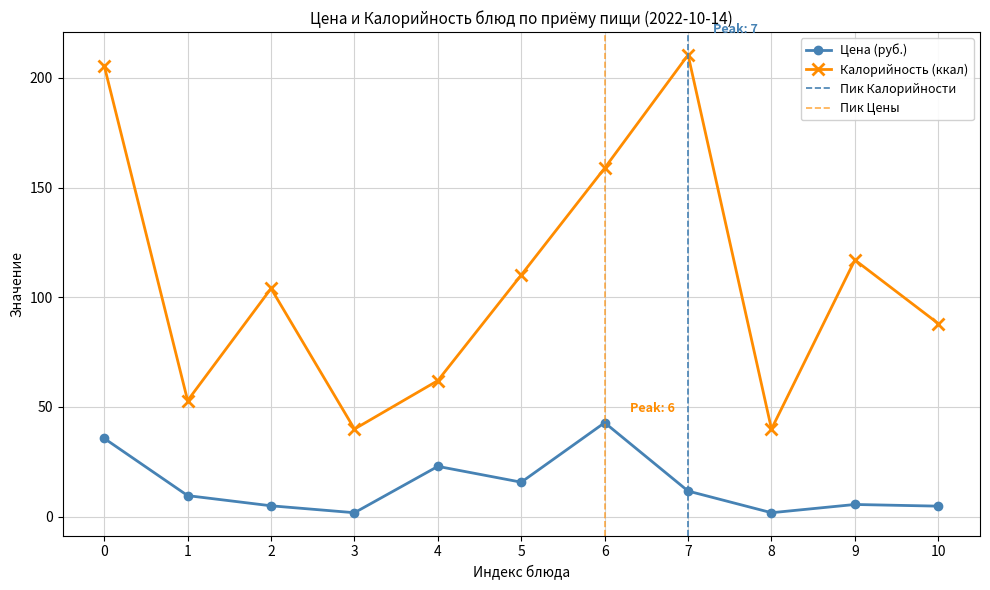

What is the value of the Калорийность (ккал) point at the 10th from the left?

117.0